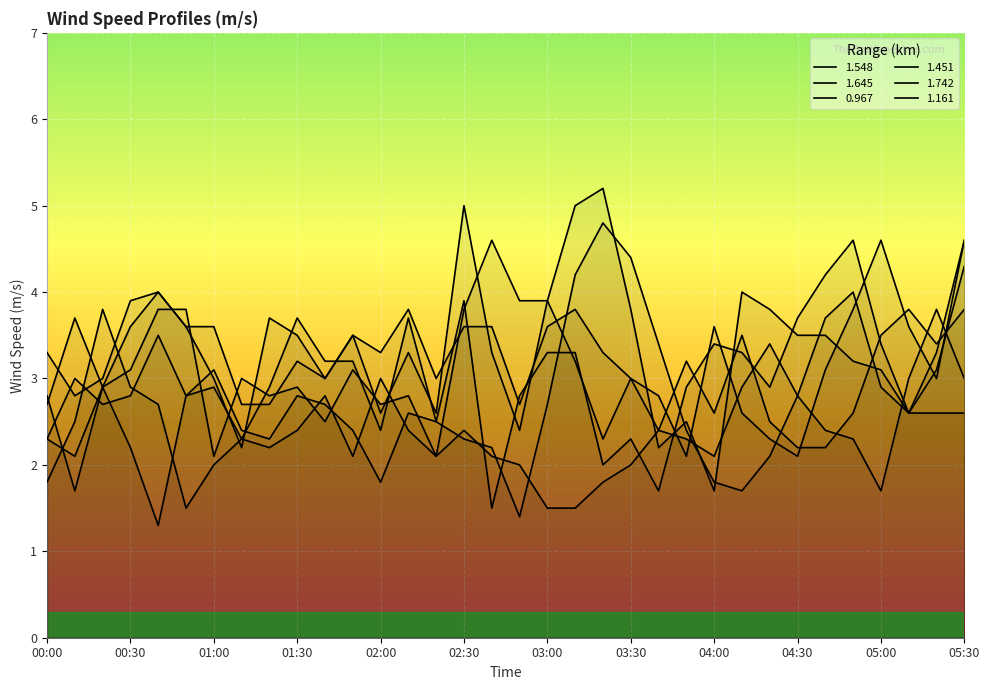

Between 05:20 and 02:30, which is larger?

02:30